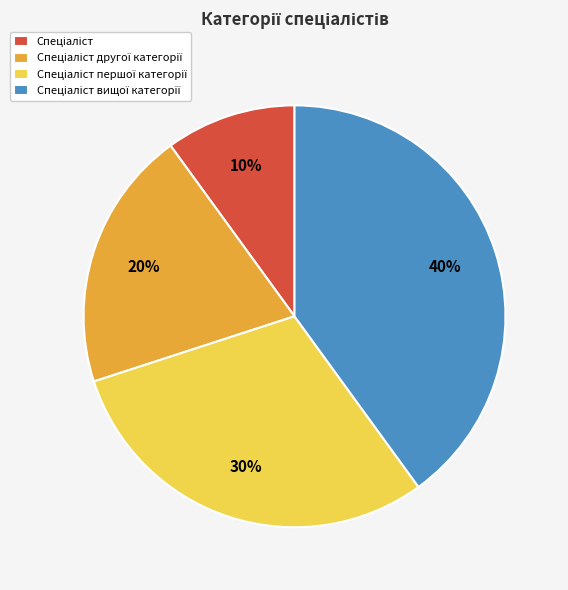

Is there a majority slice in this chart?

No